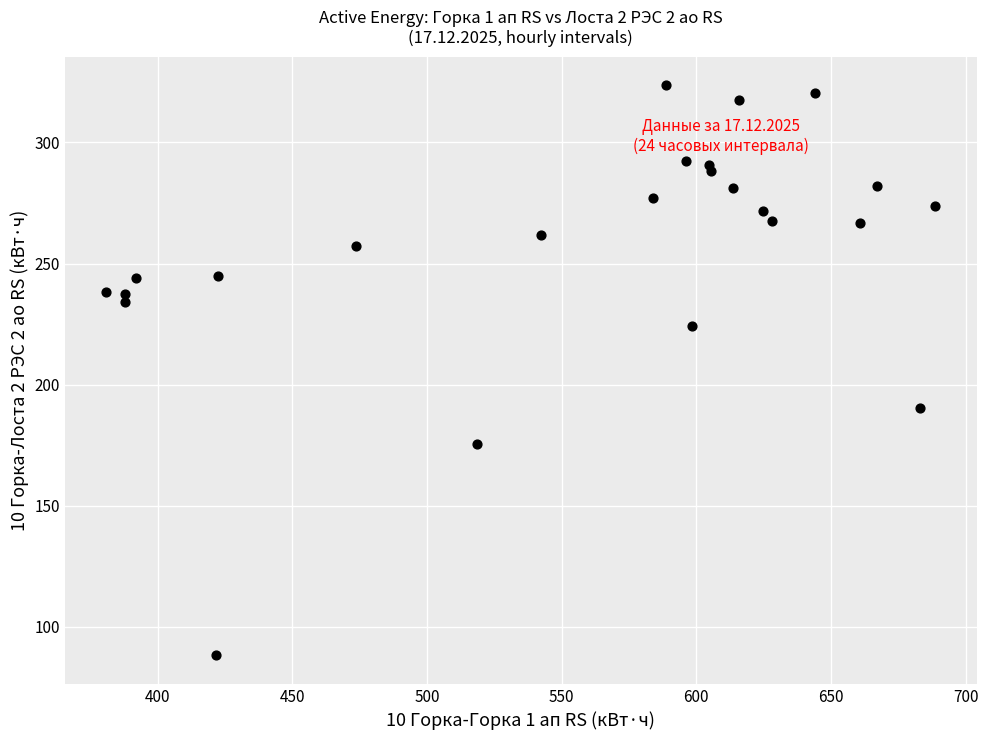

What Y value in the scatter plot is closest to 205?

190.2